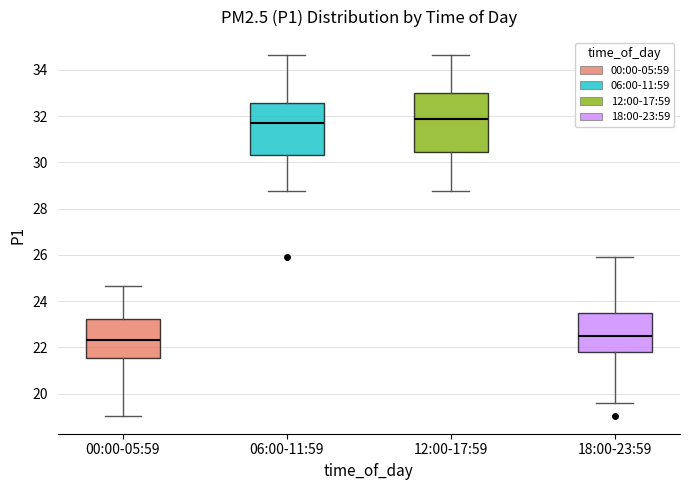

Reading left to right, read every box against the y-axis: the position of its median line, the range the box covers, and the ends of its whiskers. The values are not printed on the chart, so give them approximately, as read against the axis.

00:00-05:59: median 22.4, box 21.6 to 23.2, whiskers 19.0 to 24.6
06:00-11:59: median 31.8, box 30.4 to 32.6, whiskers 28.8 to 34.6
12:00-17:59: median 31.8, box 30.4 to 33.0, whiskers 28.8 to 34.6
18:00-23:59: median 22.4, box 21.8 to 23.4, whiskers 19.6 to 26.0